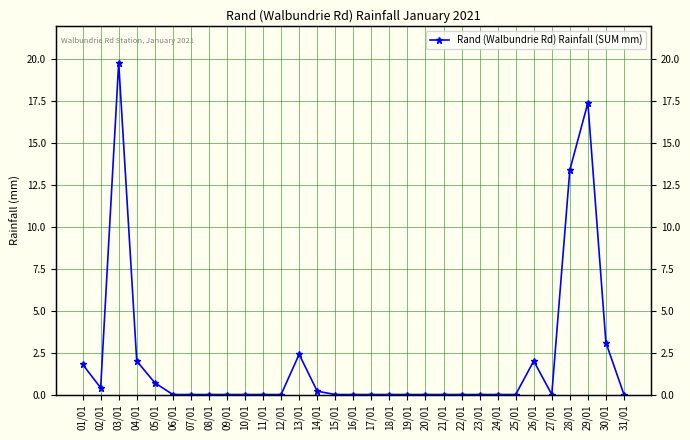

What is the difference between the values at 29/01 and 11/01?

17.4